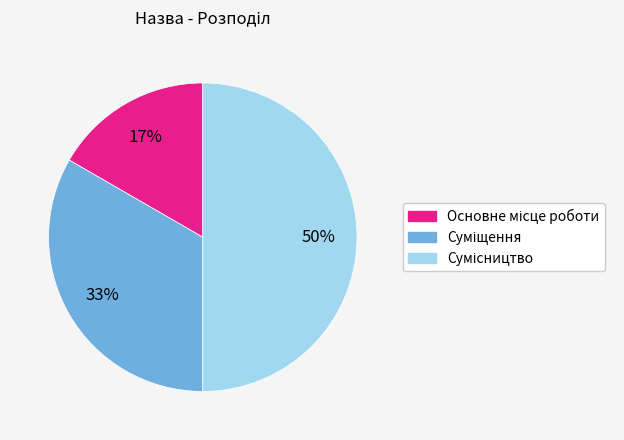

To the nearest percent, what is the average slice percentage?

33%